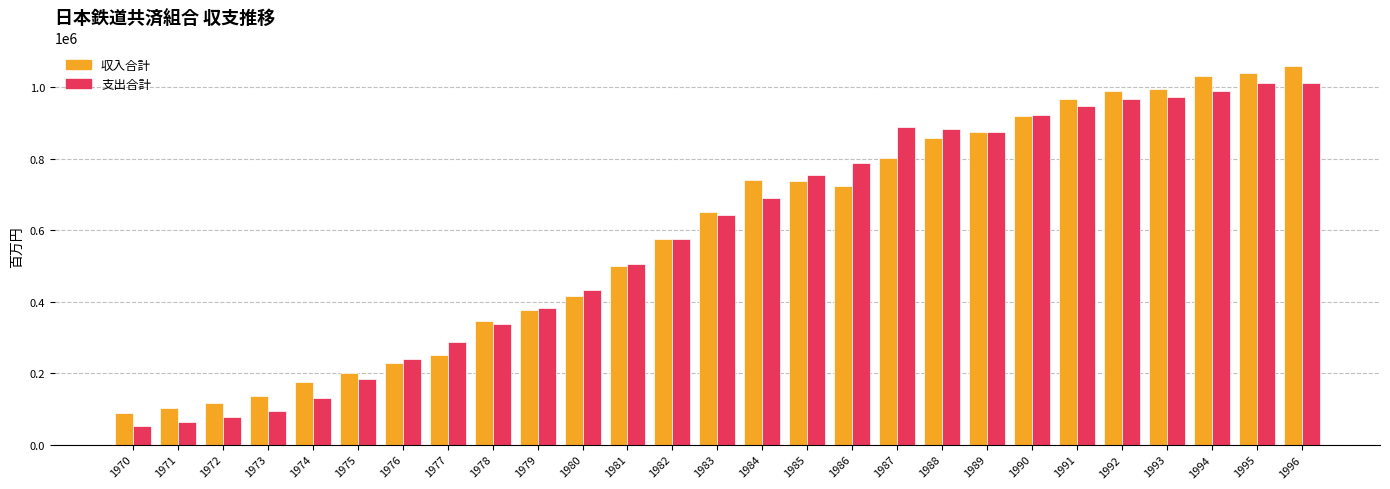

Is the value of 収入合計 at 1993 greater than the value of 支出合計 at 1990?

Yes